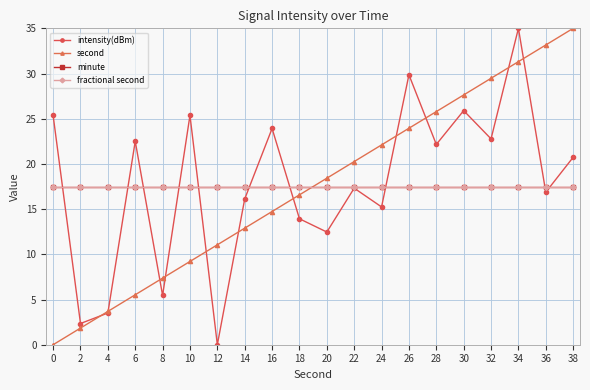

How many intersections are there between second and intensity(dBm)?

11